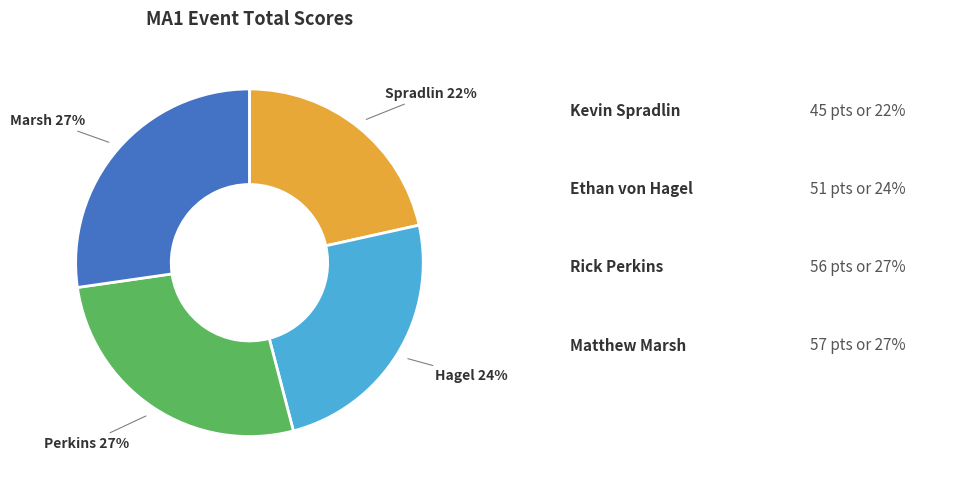

Is there any slice that represents more than half of the pie?

No